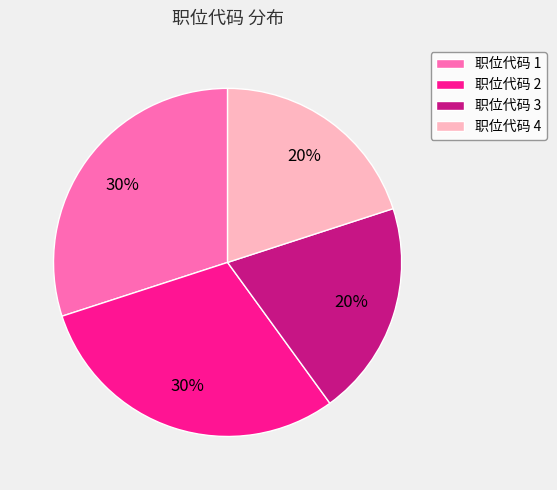

Between 职位代码 2 and 职位代码 3, which is larger?

职位代码 2